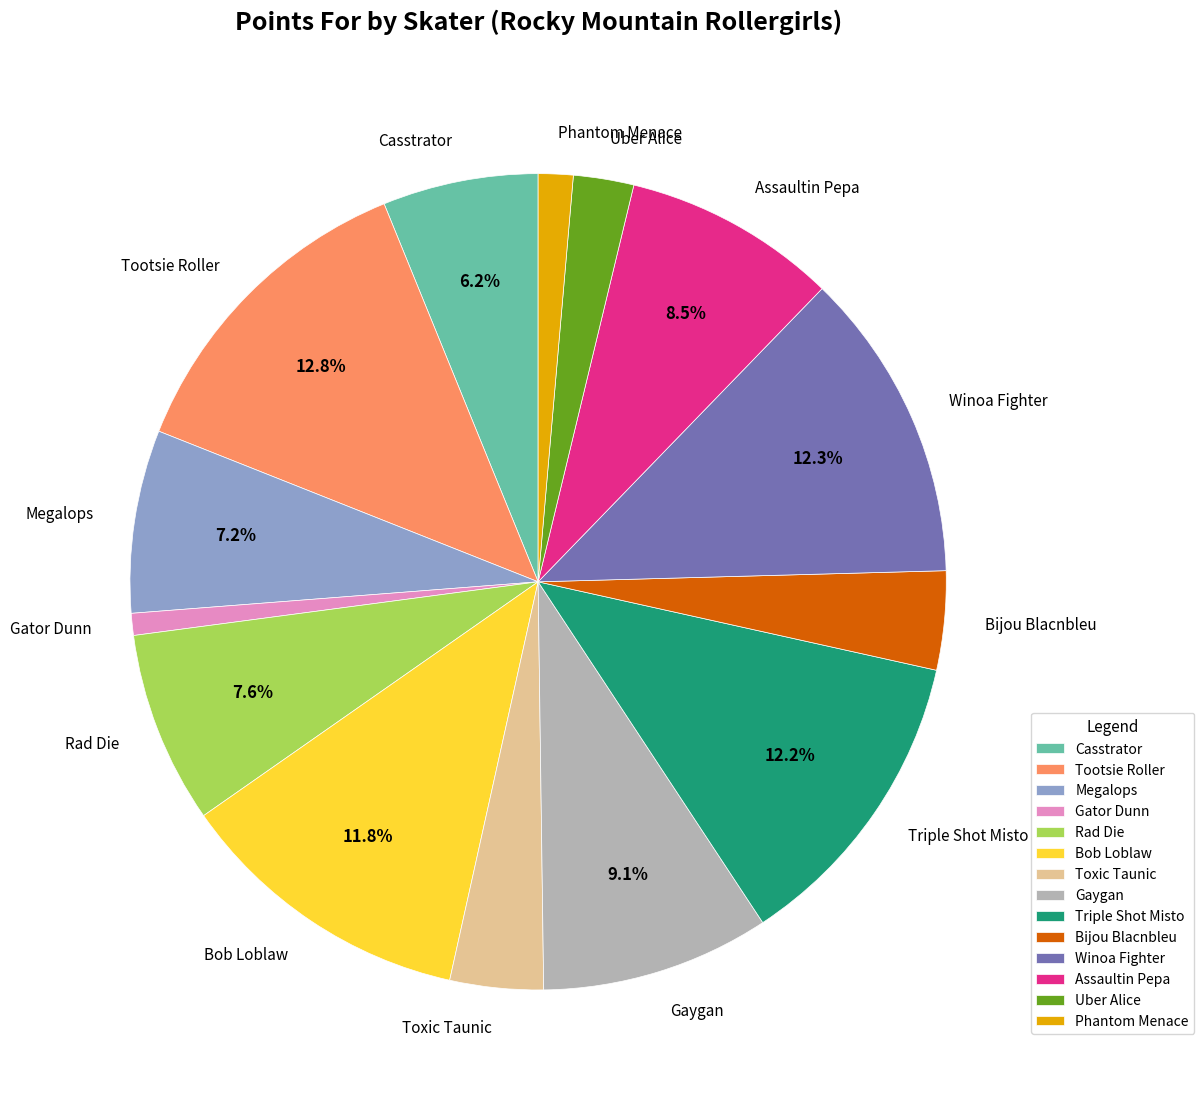

Which has a higher value, Assaultin Pepa or Bijou Blacnbleu?

Assaultin Pepa